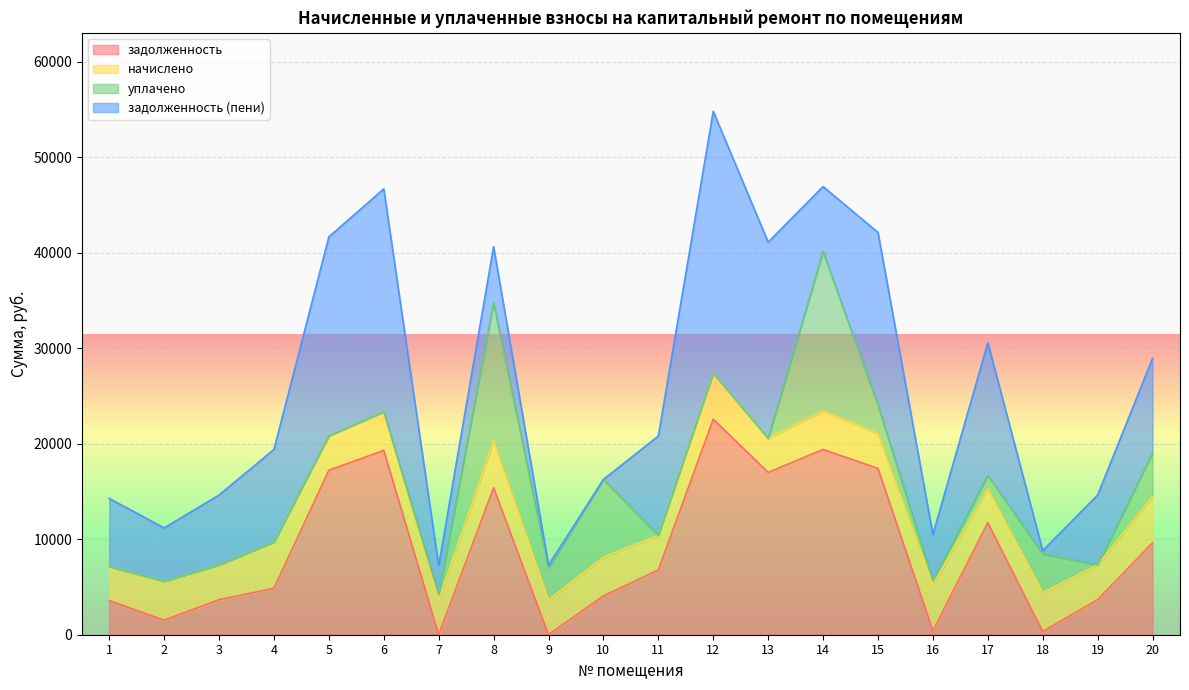

Between 6 and 19, which is larger?

6